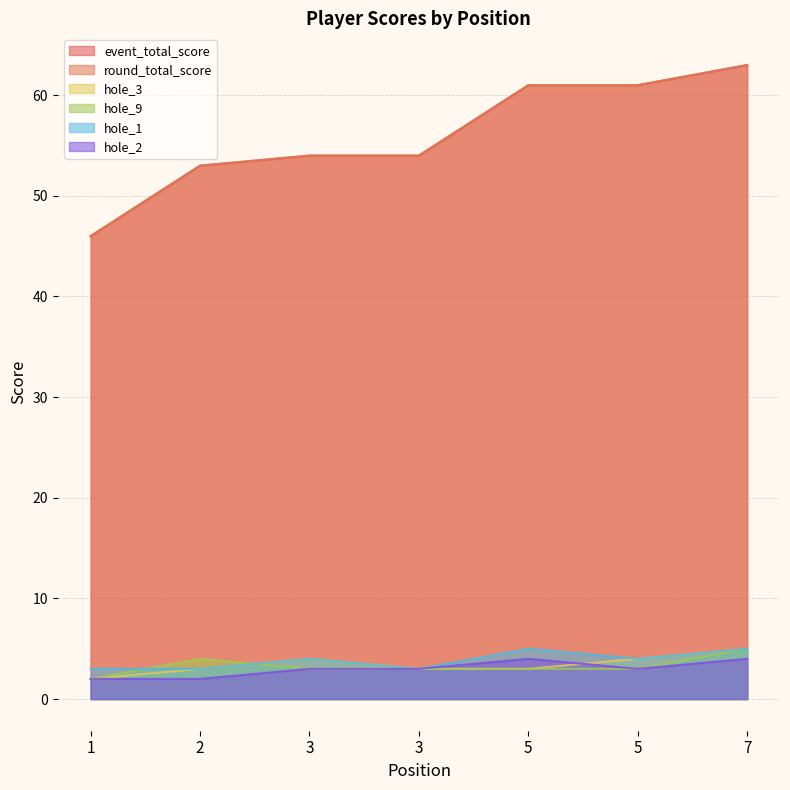

Reading left to right, what are all the values shown in this chart?

event_total_score: 46	53	54	54	61	61	63
round_total_score: 46	53	54	54	61	61	63
hole_3: 2	3	4	3	3	4	5
hole_9: 2	4	3	3	3	3	5
hole_1: 3	3	4	3	5	4	5
hole_2: 2	2	3	3	4	3	4